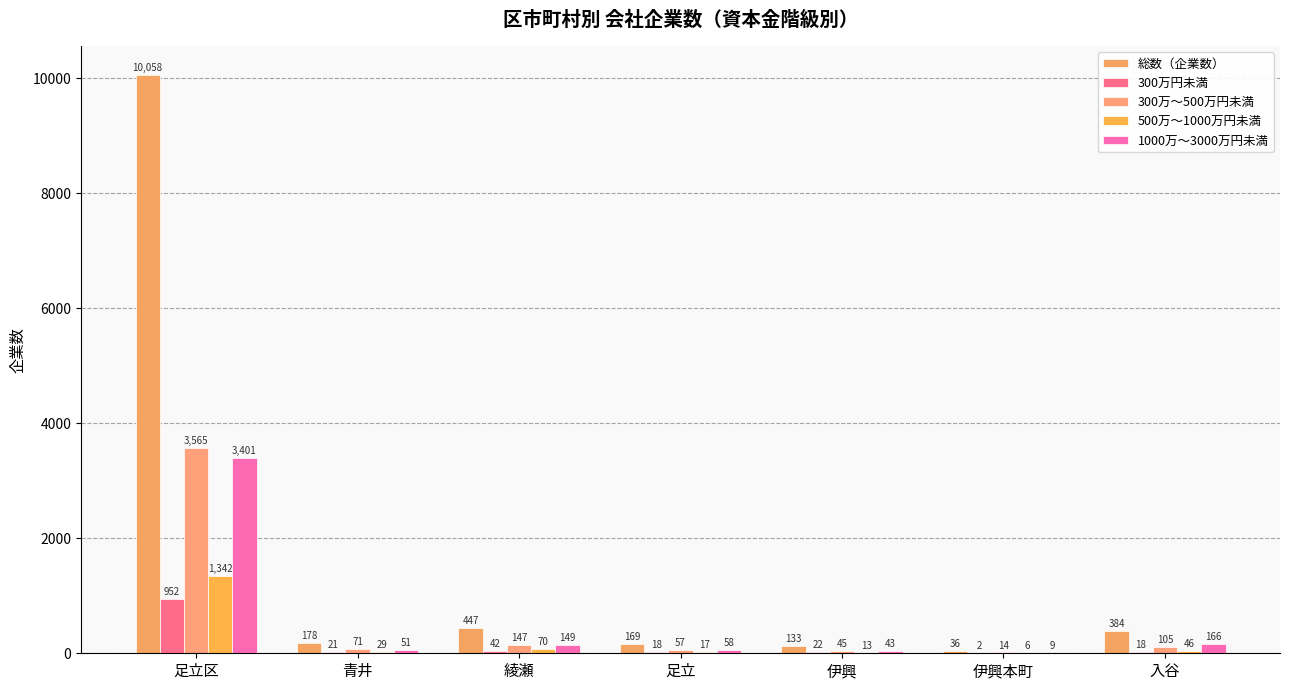

What is the average value of the 総数（企業数） series?

1629